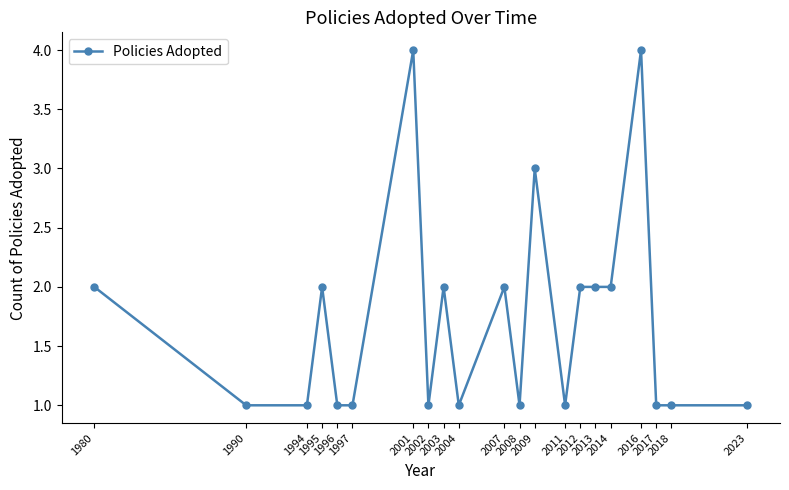

What is the difference between the second highest and second lowest values?

3